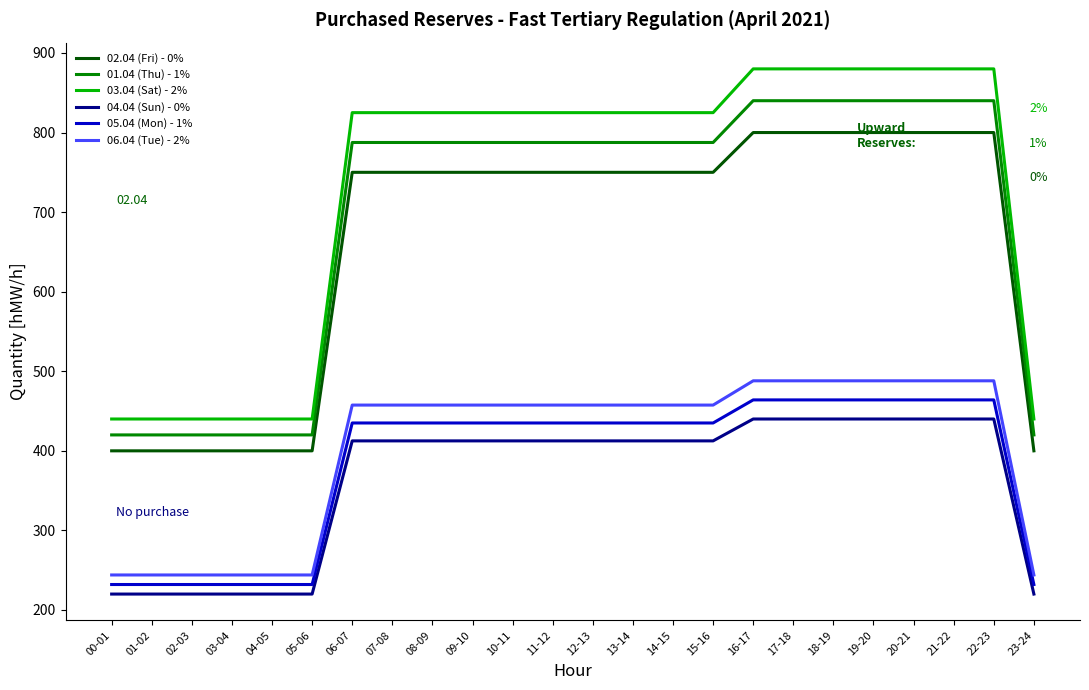

How many lines are shown in the chart?

6